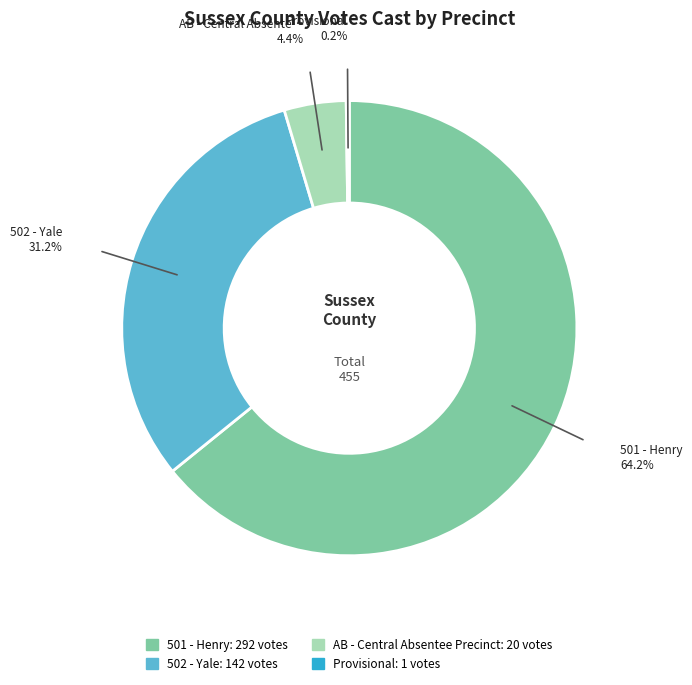

Is there any slice that represents more than half of the pie?

Yes